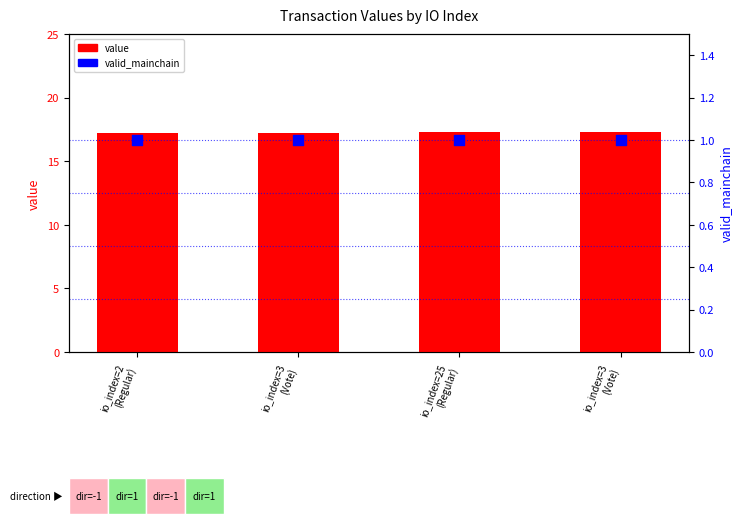

At which category is the sum across all series the highest?

io_index=25
(Regular)